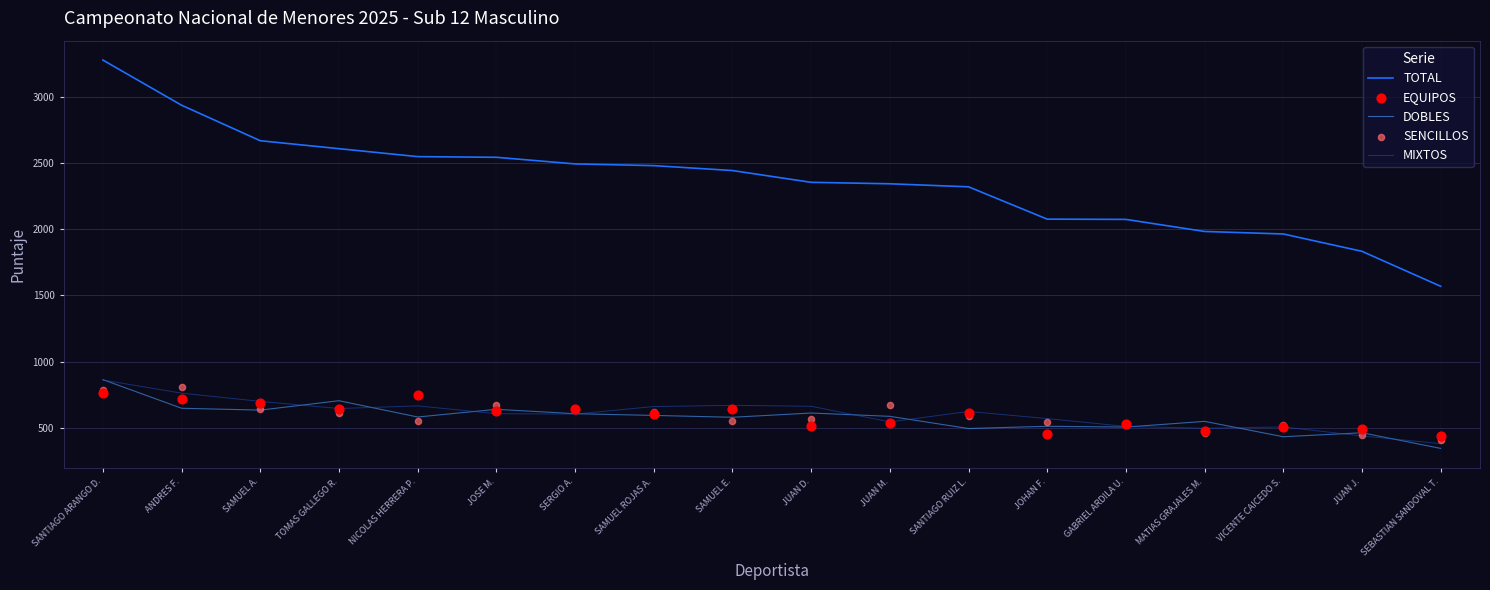

Is the value of EQUIPOS at GABRIEL ARDILA U. greater than the value of TOTAL at SANTIAGO RUIZ L.?

No